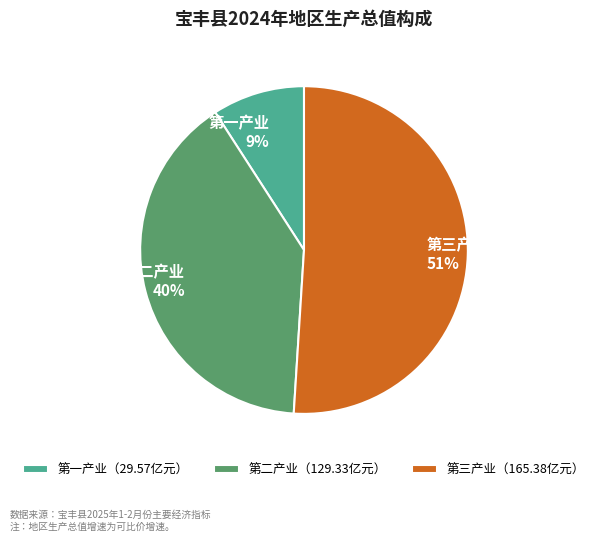

To the nearest percent, what is the average slice percentage?

33%